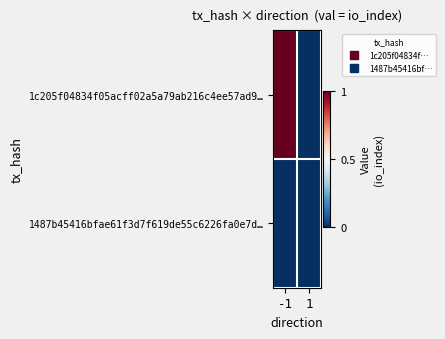

Reading left to right, extract all data points from this chart.

1c205f04834f05acff02a5a79ab216c4ee57ad9…: -1=1	1=0
1487b45416bfae61f3d7f619de55c6226fa0e7d…: -1=0	1=0